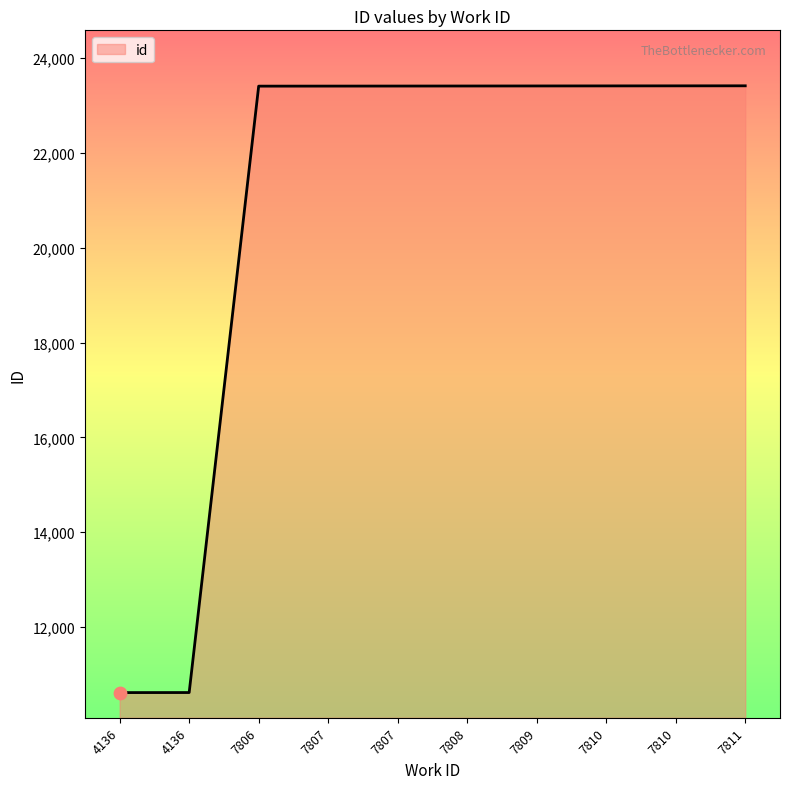

Which has a higher value, 4136 or 7811?

7811